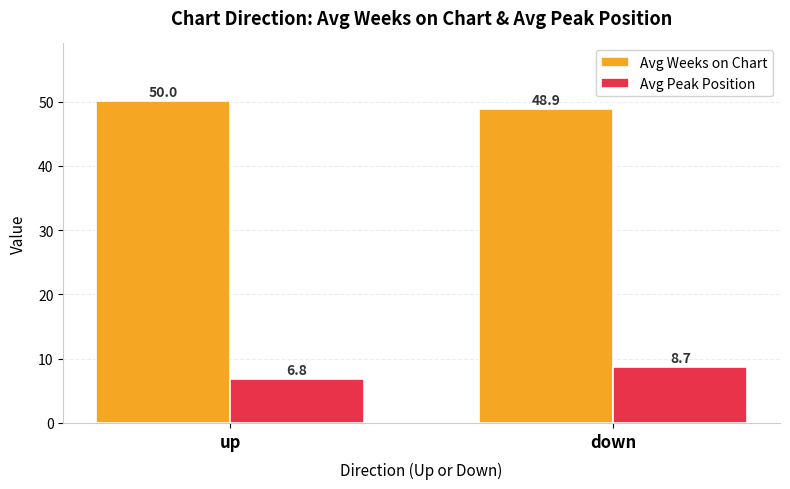

What is the difference between the maximum and minimum values in the Avg Peak Position series?

1.9